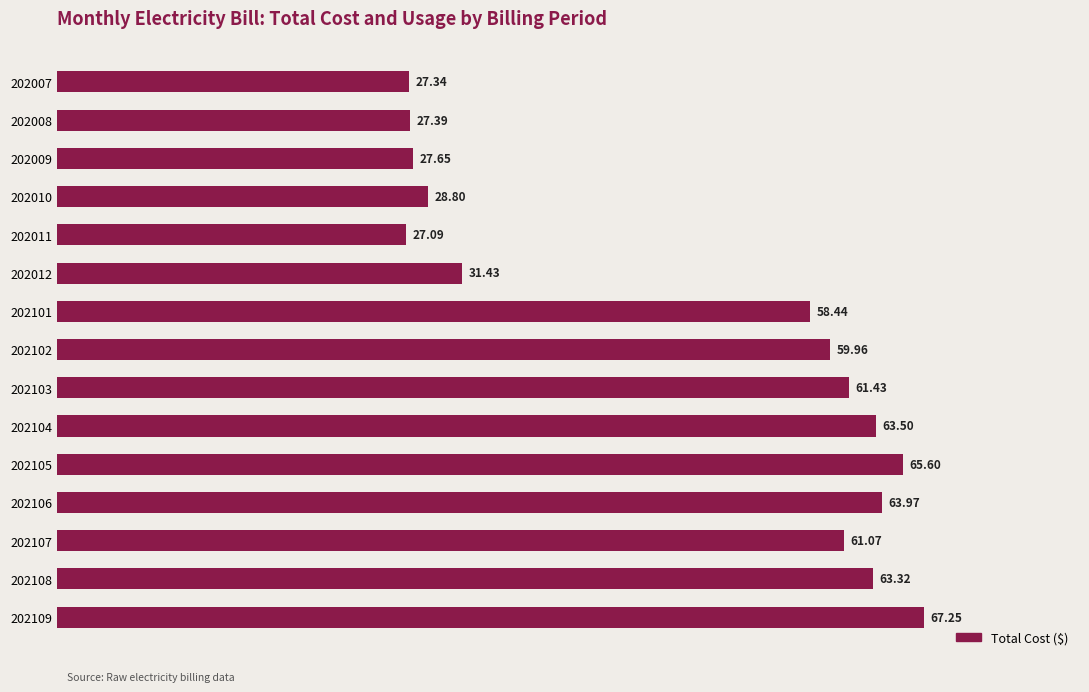

What is the average value?

48.9